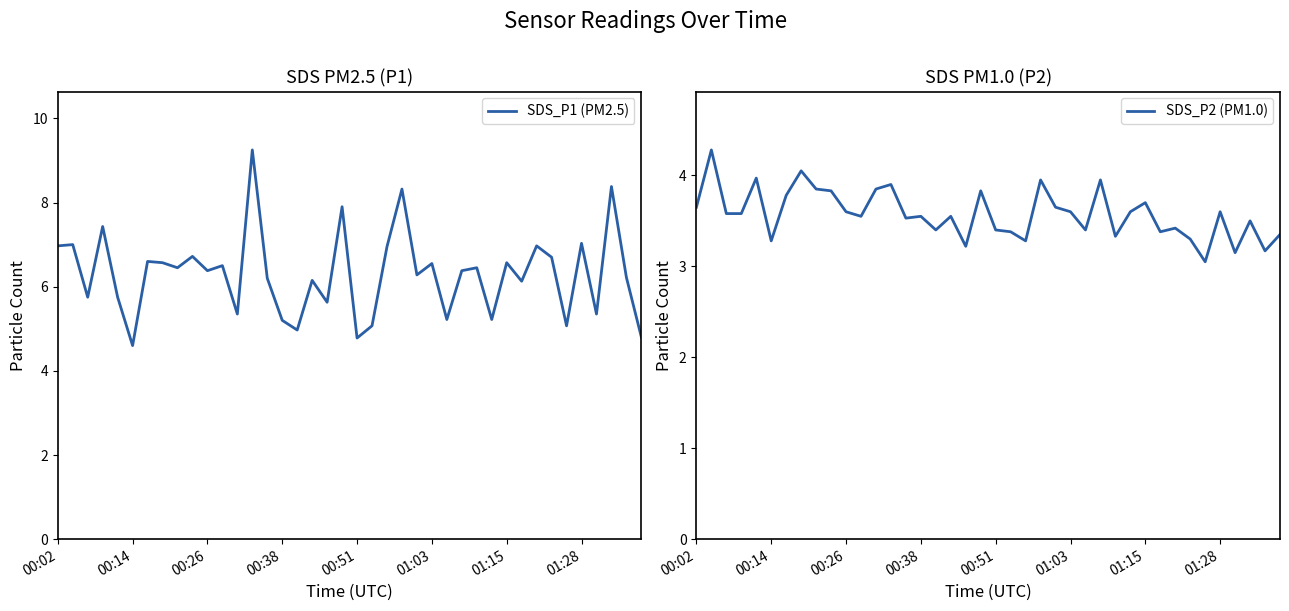

How many lines are shown in the chart?

2